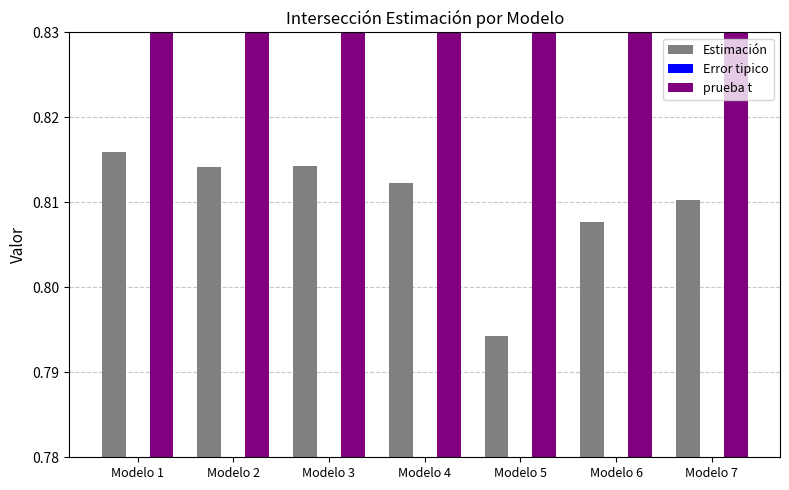

What is the sum of the prueba t values at Modelo 7 and Modelo 5?

237.9